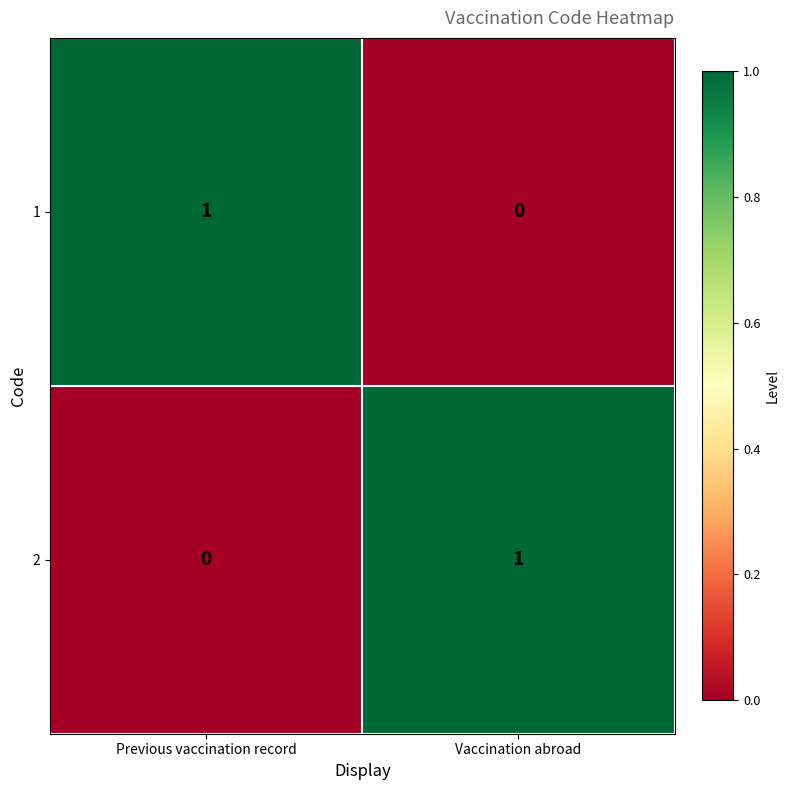

Rank the categories by 1 value from lowest to highest.

Vaccination abroad, Previous vaccination record